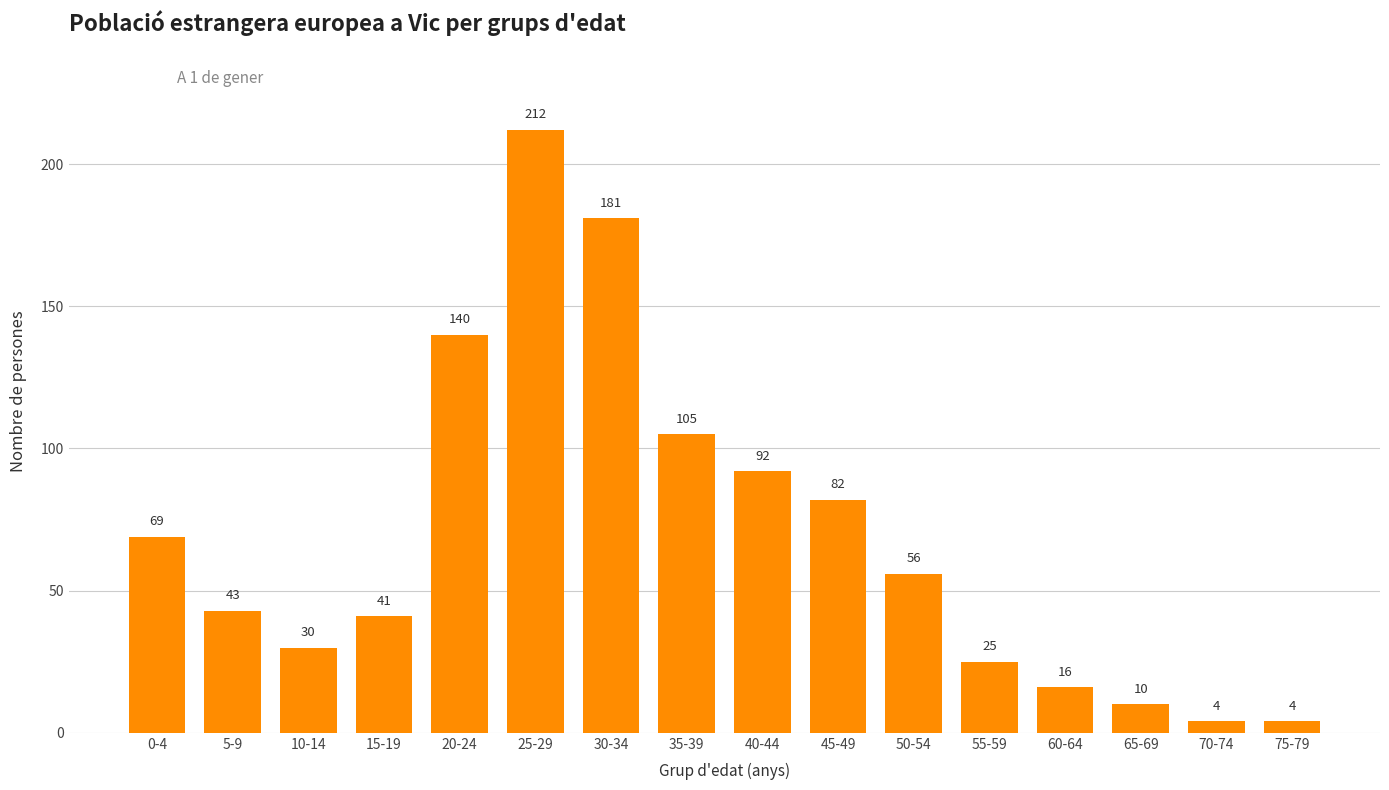

Which label corresponds to the largest value in the chart?

25-29